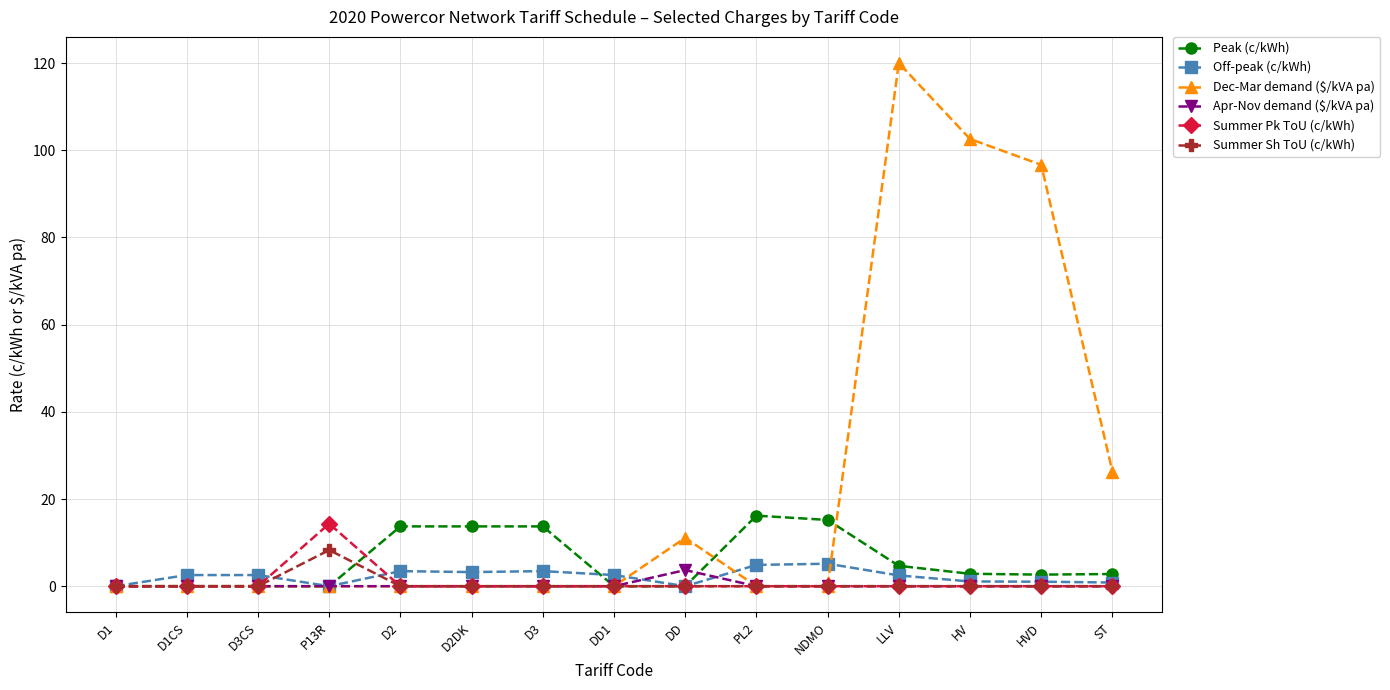

What is the maximum value for Summer Pk ToU (c/kWh)?

14.3